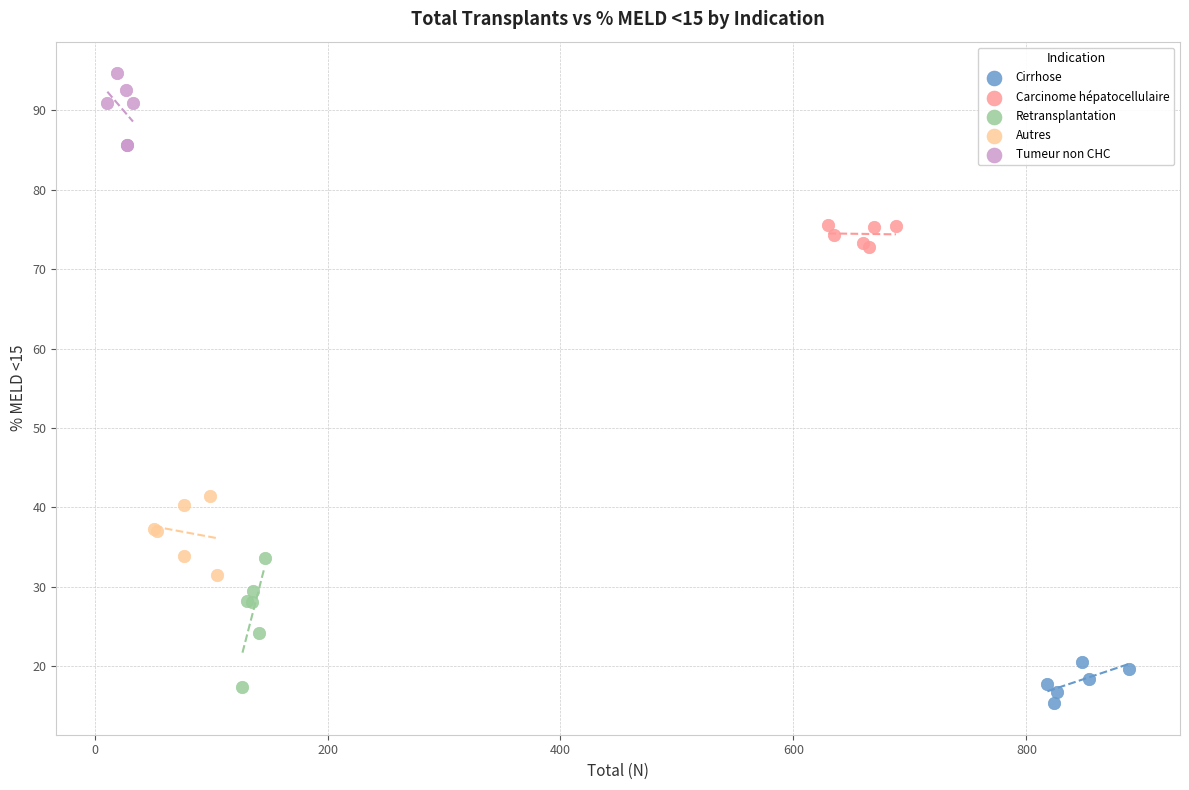

Which series contains the highest Y value?

Tumeur non CHC